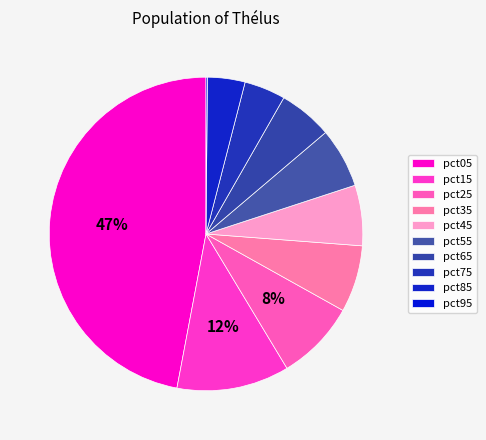

Does pct85 account for over 50% of the chart?

No